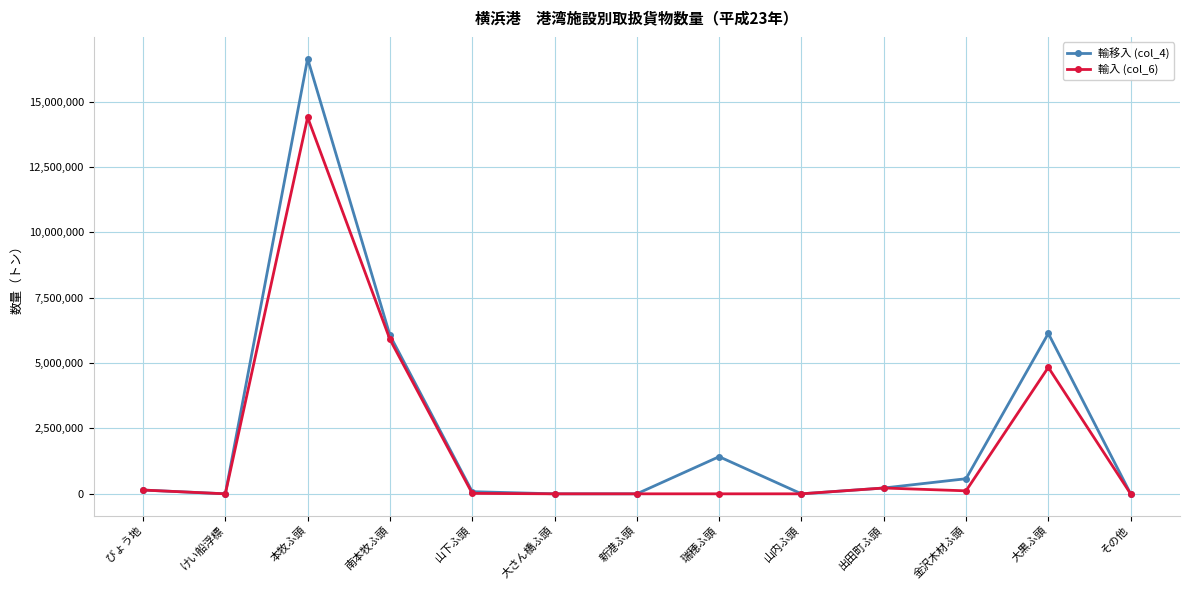

Where is the first local maximum for 輸入 (col_6)?

本牧ふ頭